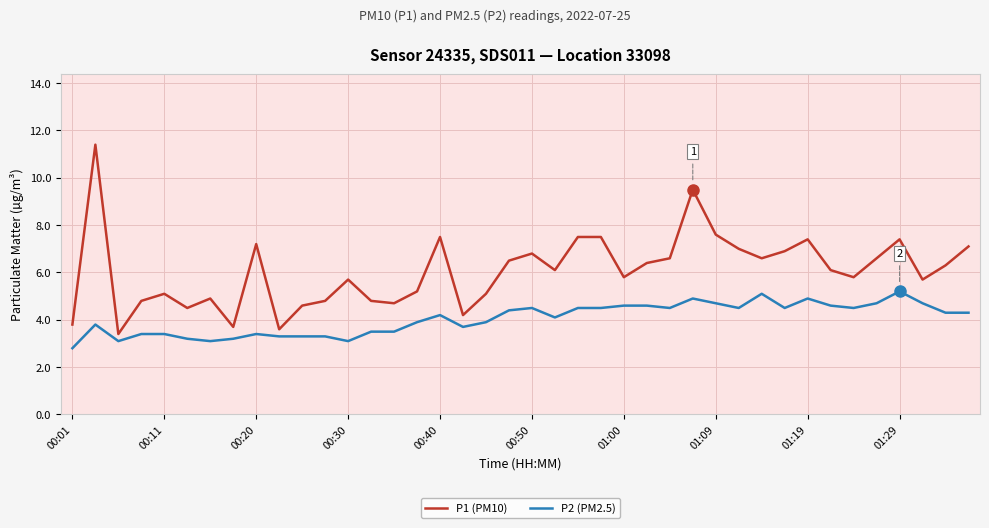

Reading left to right, what are all the values shown in this chart?

P1 (PM10): 3.8	11.4	3.4	4.8	5.1	4.5	4.9	3.7	7.2	3.6	4.6	4.8	5.7	4.8	4.7	5.2	7.5	4.2	5.1	6.5	6.8	6.1	7.5	7.5	5.8	6.4	6.6	9.5	7.6	7.0	6.6	6.9	7.4	6.1	5.8	6.6	7.4	5.7	6.3	7.1
P2 (PM2.5): 2.8	3.8	3.1	3.4	3.4	3.2	3.1	3.2	3.4	3.3	3.3	3.3	3.1	3.5	3.5	3.9	4.2	3.7	3.9	4.4	4.5	4.1	4.5	4.5	4.6	4.6	4.5	4.9	4.7	4.5	5.1	4.5	4.9	4.6	4.5	4.7	5.2	4.7	4.3	4.3